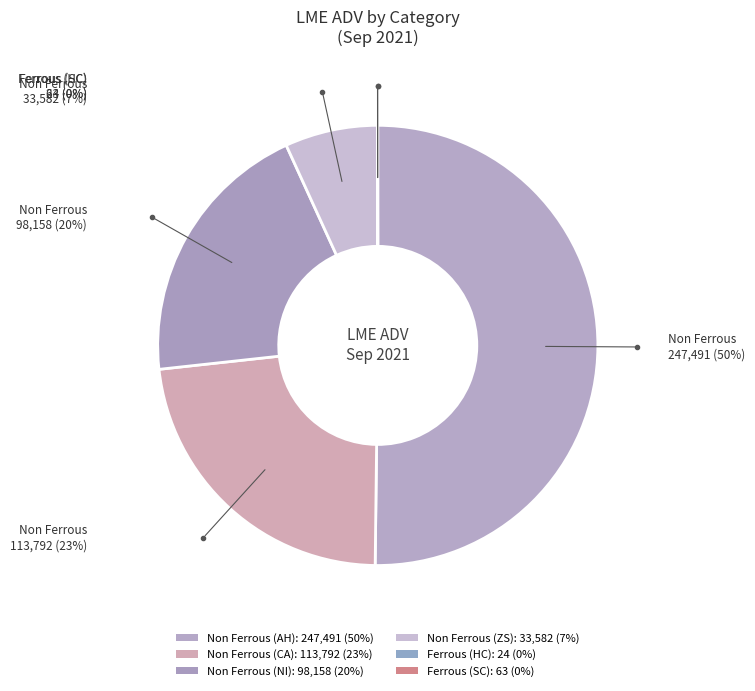

Count the number of slices in the pie.

6